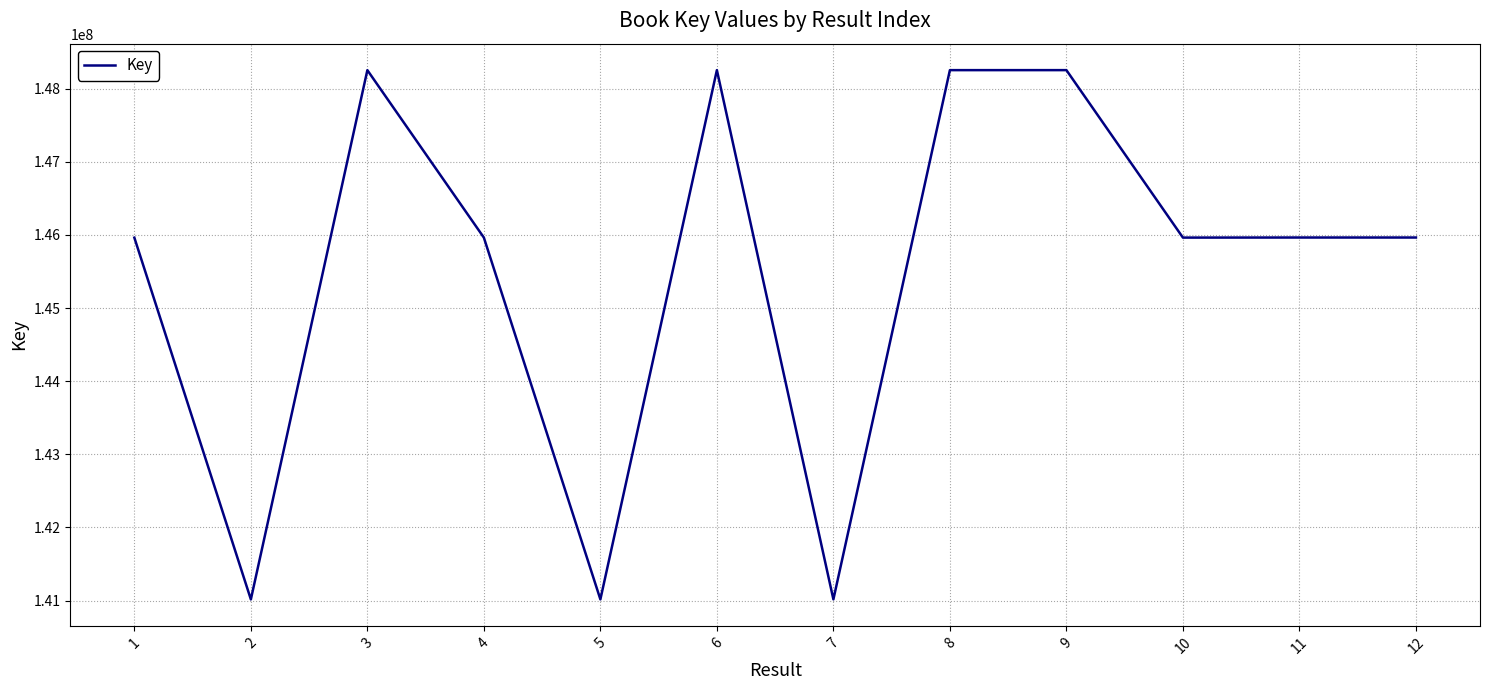

Approximately how many times larger is the value at 2 compared to 7?

1.0